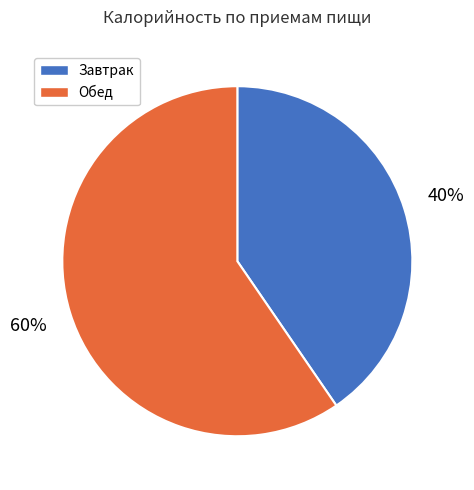

Is it true that Завтрак is 46% of the pie?

False